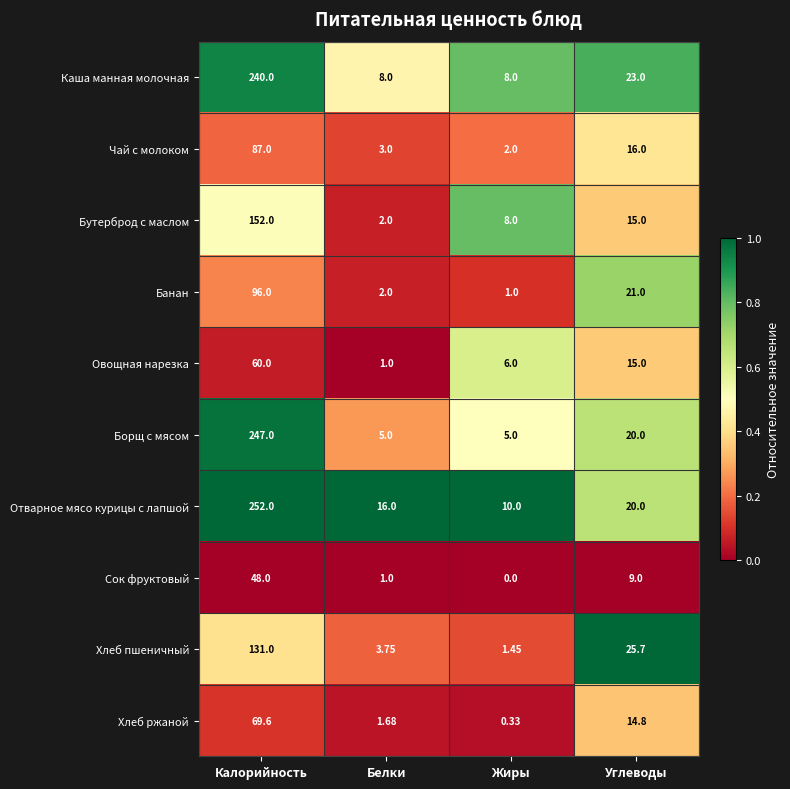

What is the total value across all series at Белки?

43.4